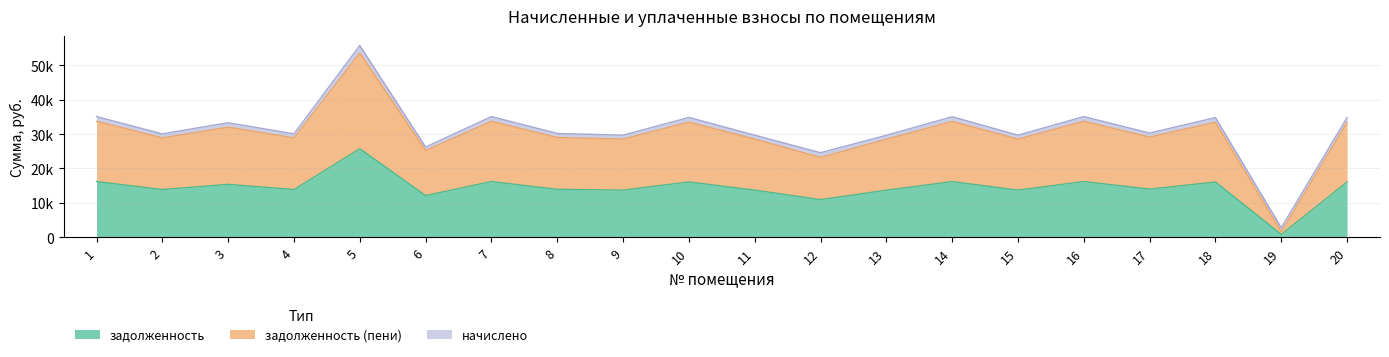

The value of задолженность at 9 is 23828.8. True or false?

False